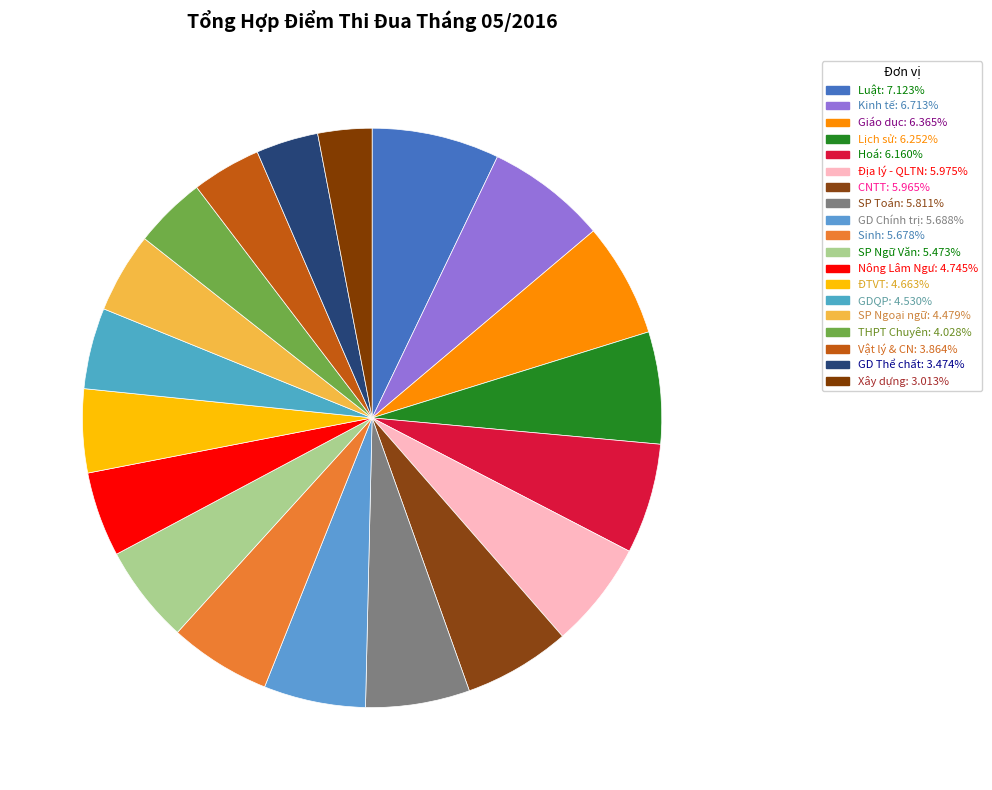

How many slices are in this pie chart?

19